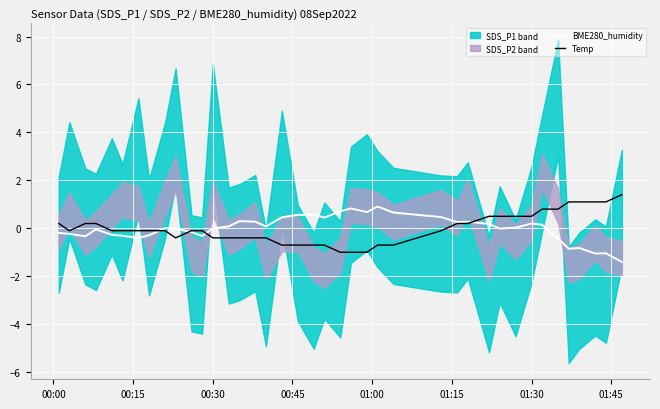

True or false: Temp has a value of -0.2 at 01:30.

False